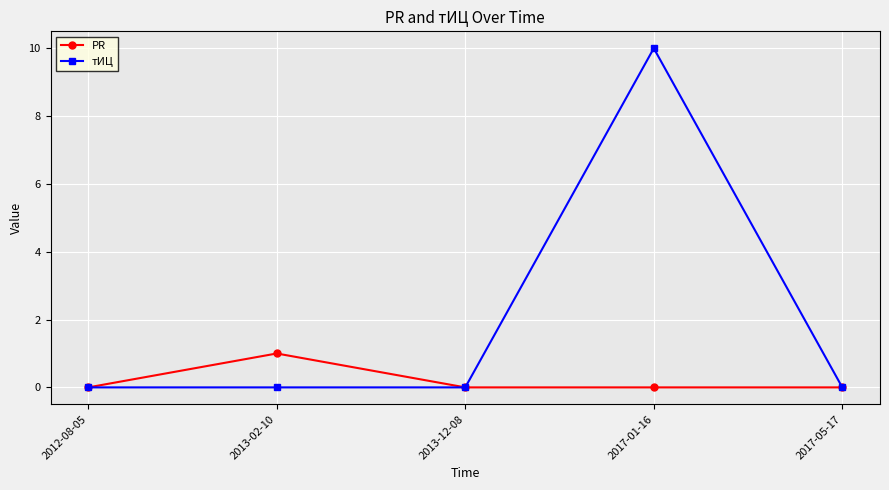

What position from the left is 2013-12-08?

3